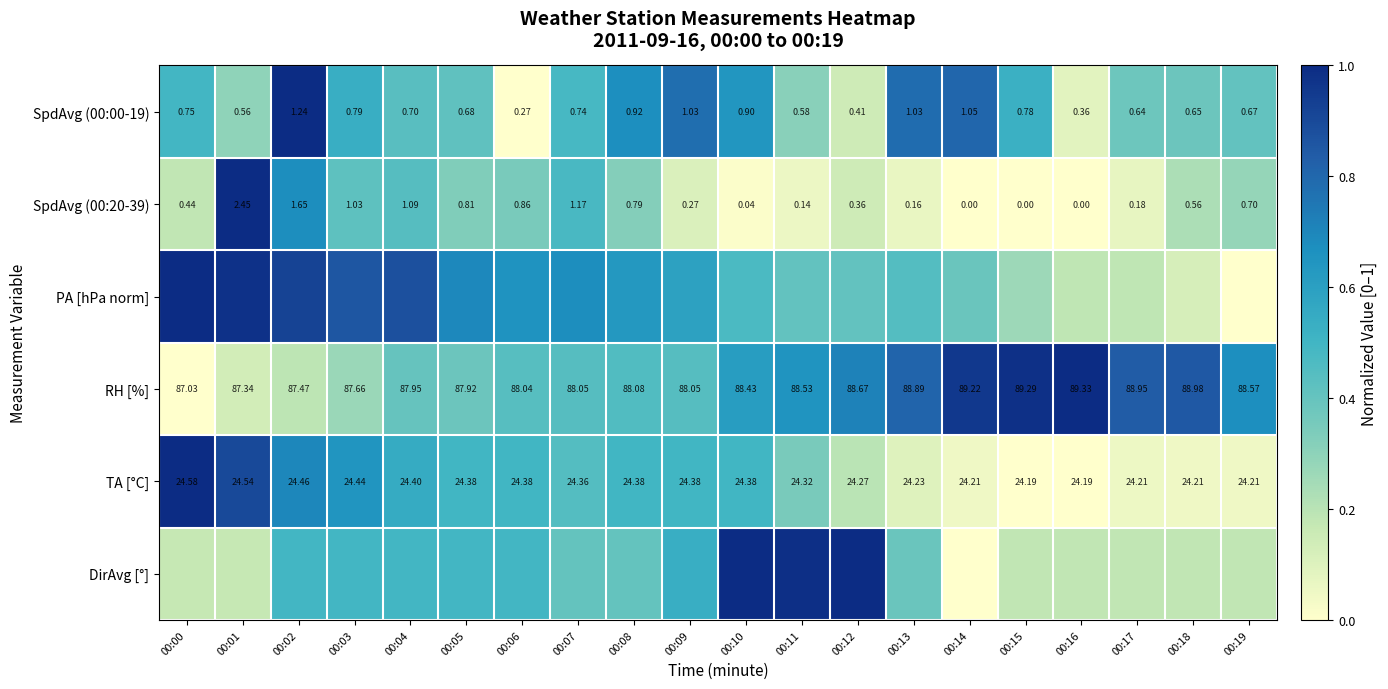

At which category is the sum across all series the highest?

00:02